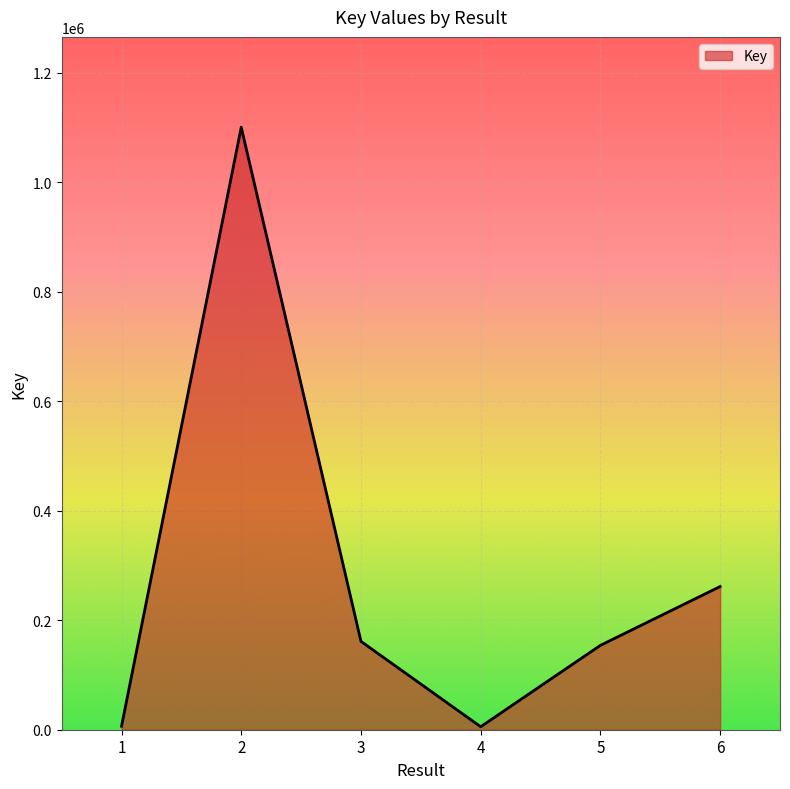

How many distinct data groups are displayed?

1